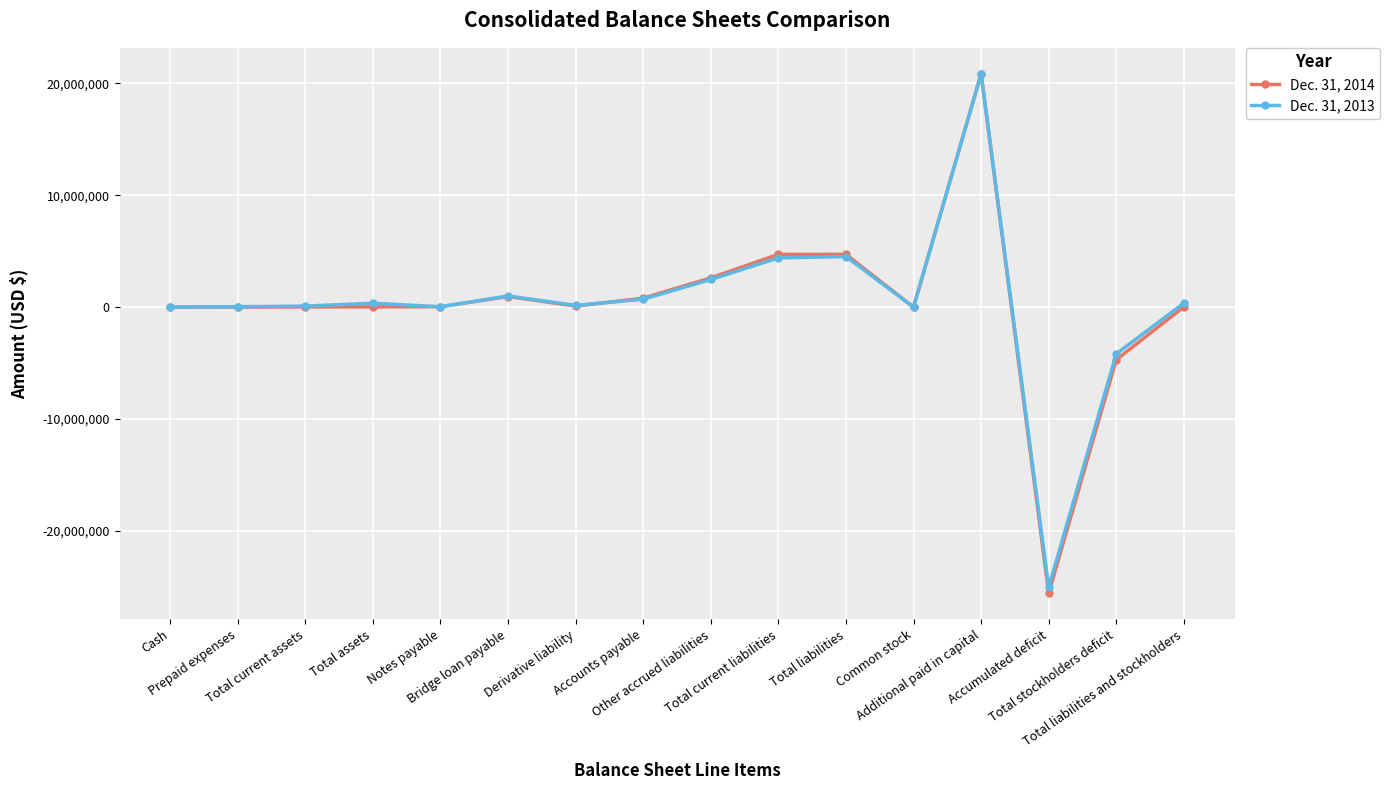

Which category has the lowest value in the Dec. 31, 2013 series?

Accumulated deficit